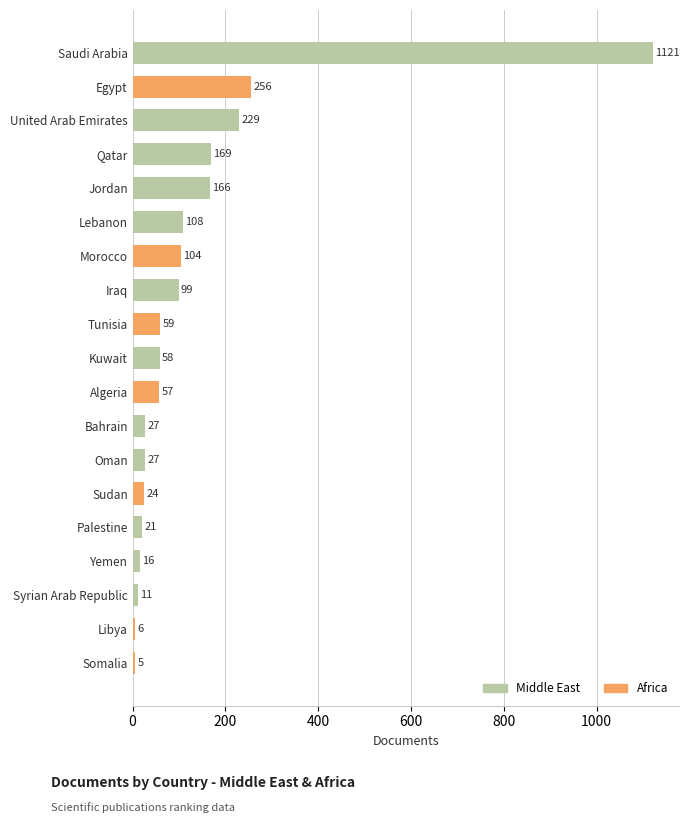

What is the sum of all values?

2563